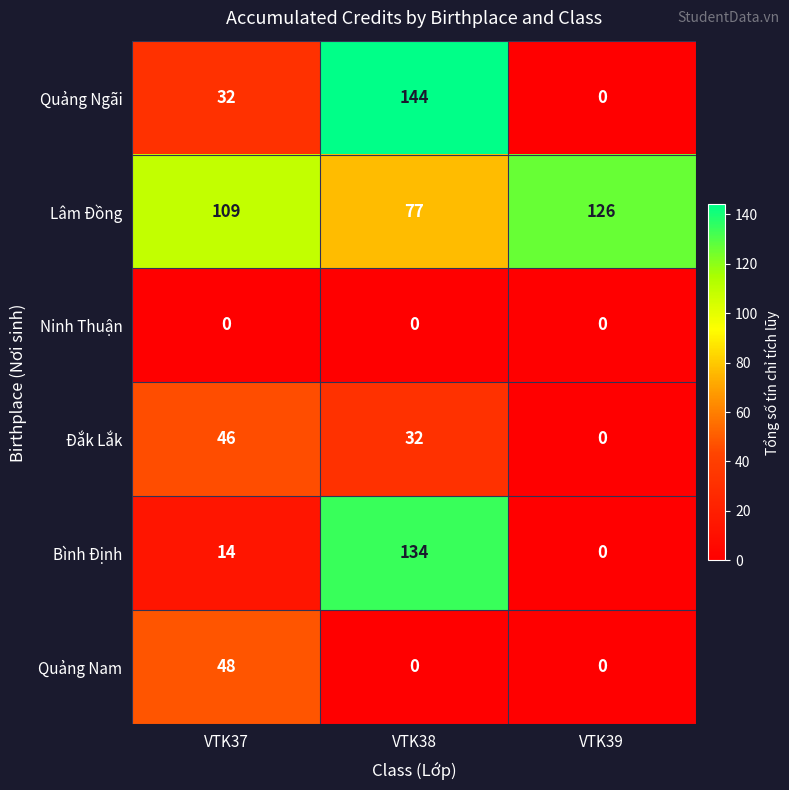

What is the average value of the Quảng Ngãi series?

59